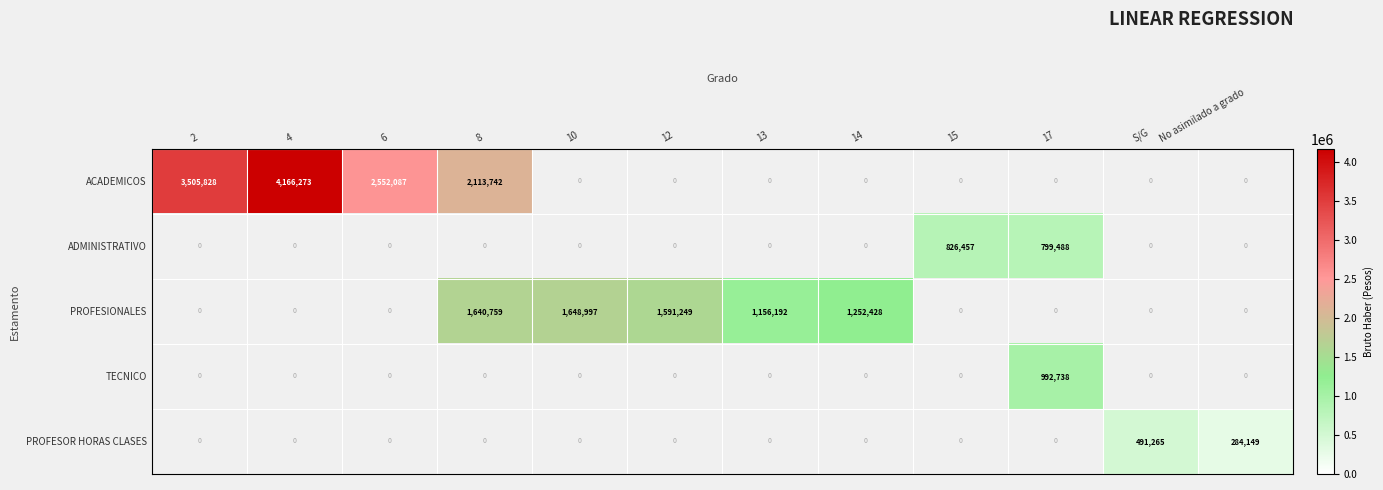

At which category does the chart reach its peak across all series?

4